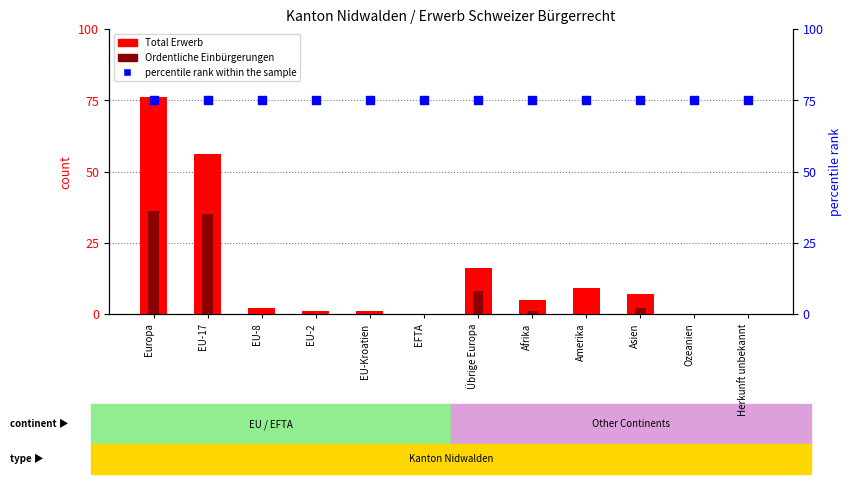

Which series has the largest total across all categories?

percentile rank within the sample